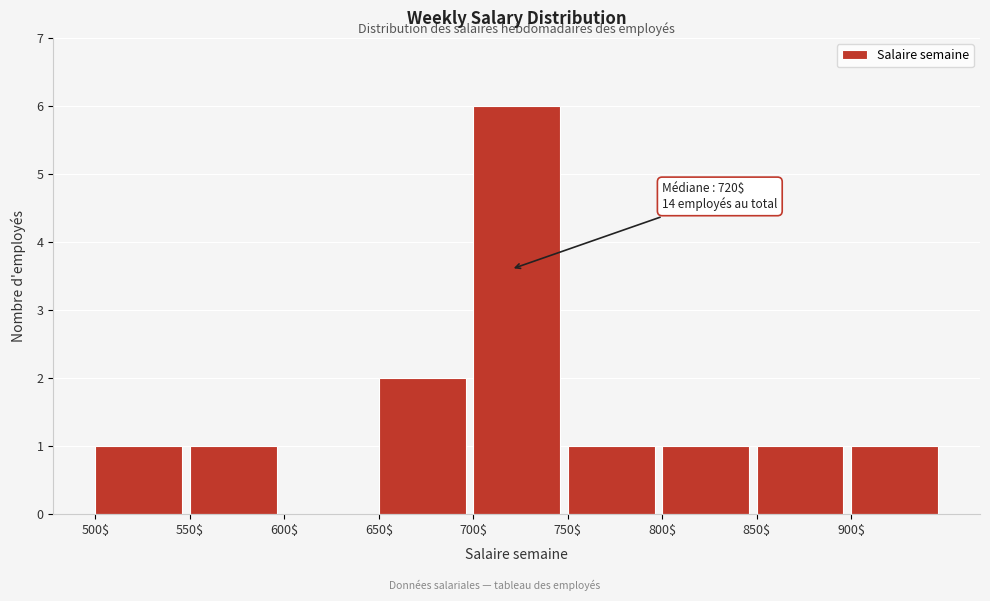

Over which range of the x-axis is the bar tallest?

700 to 750